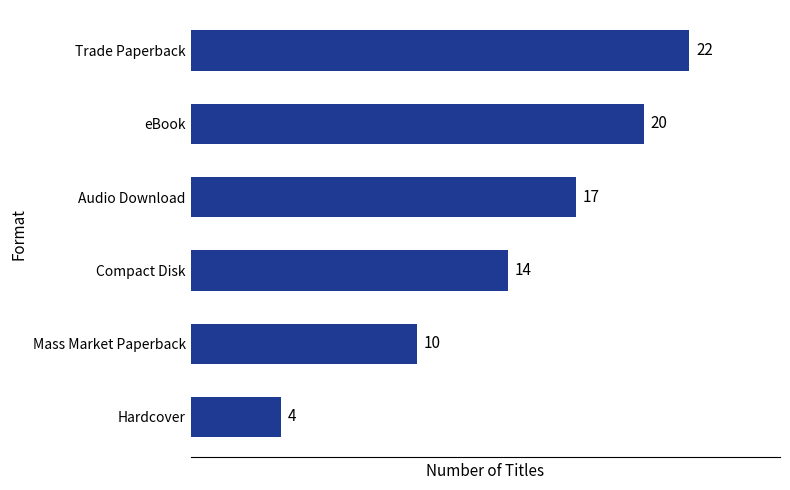

List the labels in order of value, largest first.

Trade Paperback, eBook, Audio Download, Compact Disk, Mass Market Paperback, Hardcover